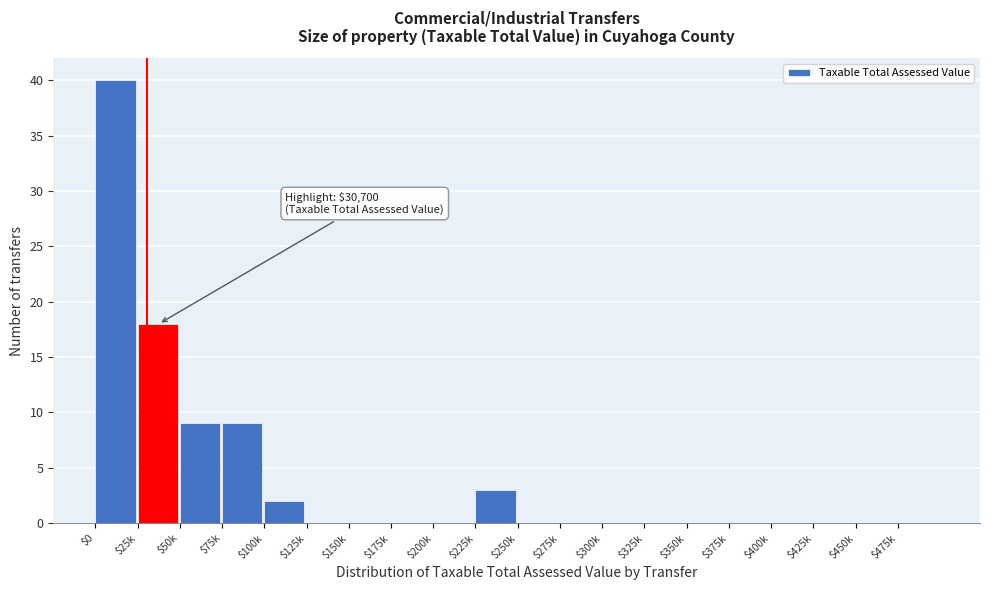

Is it true that the value at $100k is 2?

True